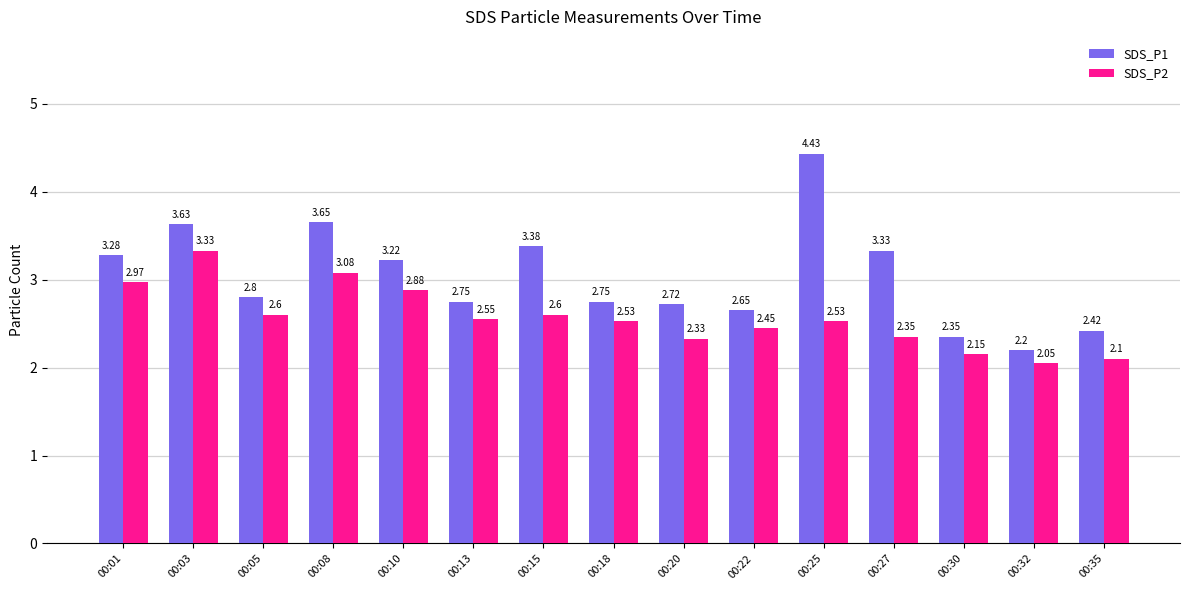

How many categories are shown in the chart?

15